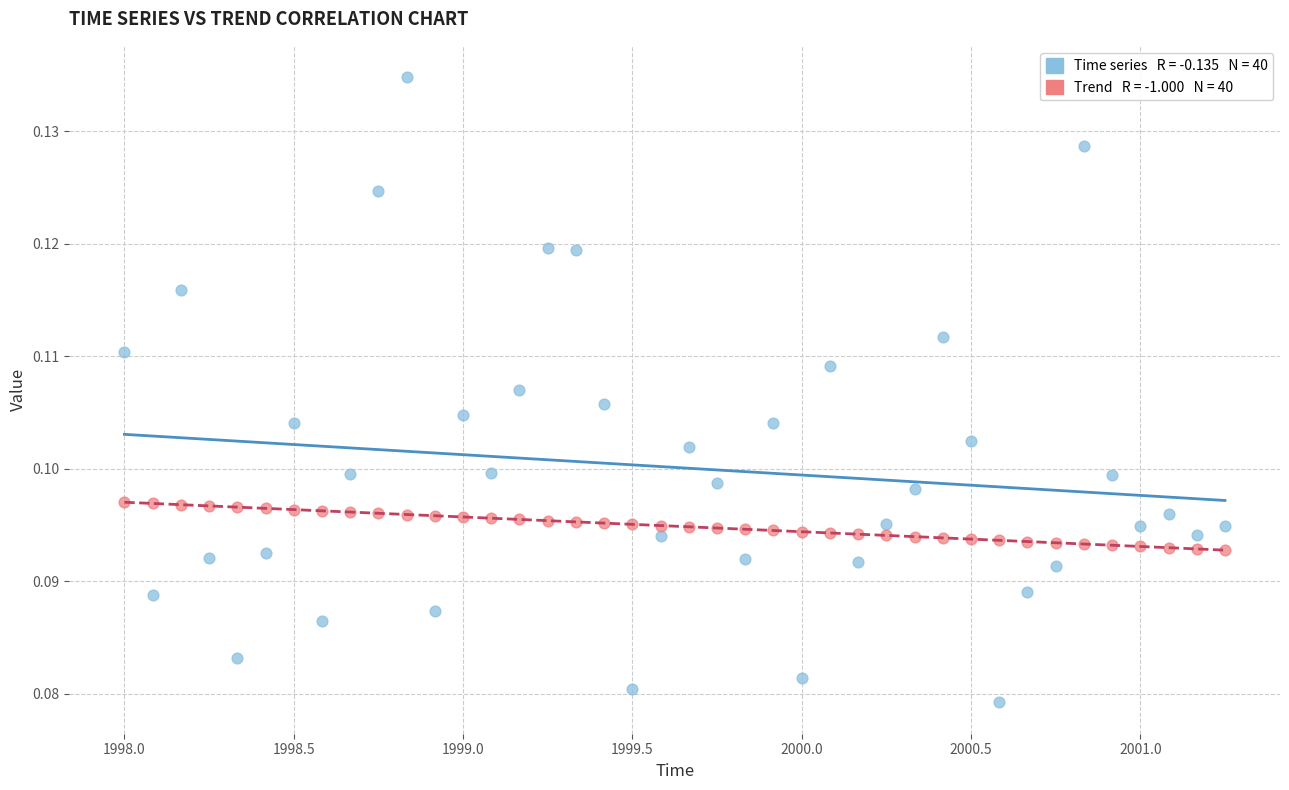

Across all data points, what is the range of X values (max minus min)?

3.2